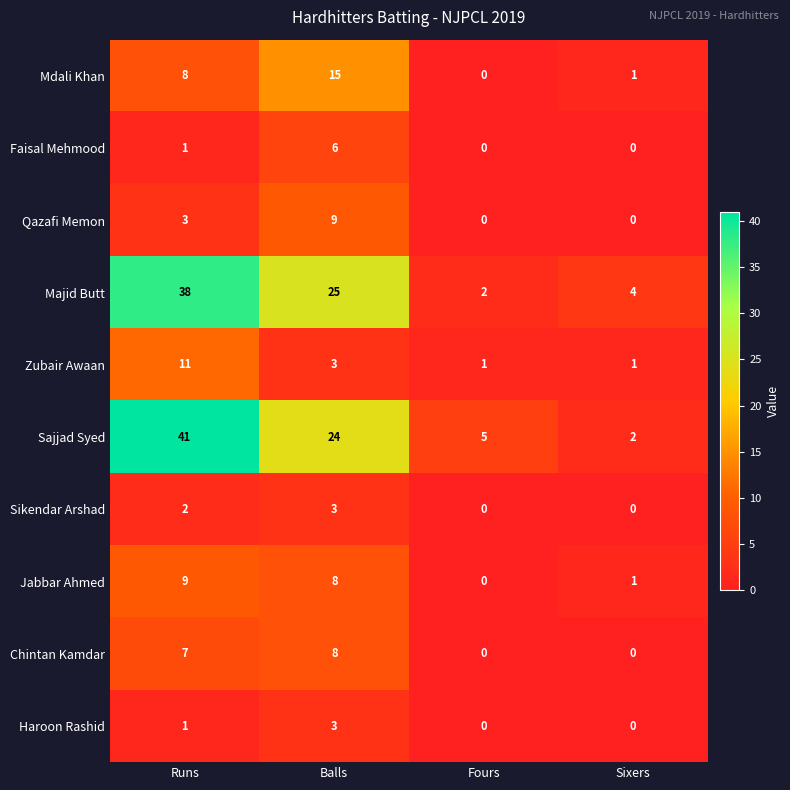

What is the highest value of the Chintan Kamdar series?

8